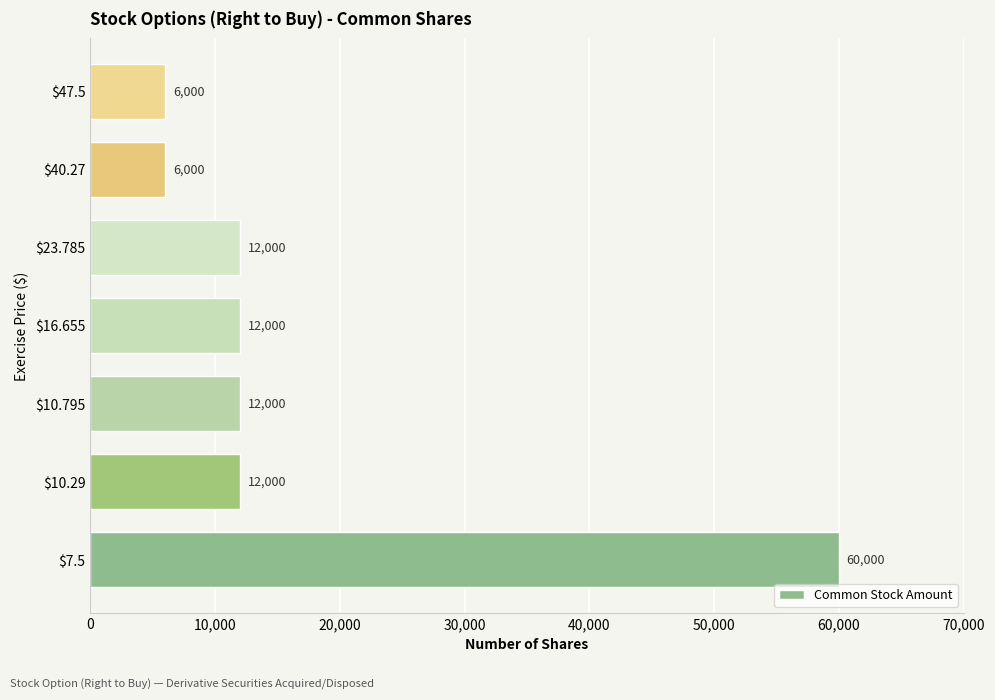

True or false: the data shows 12000 at $10.795.

True